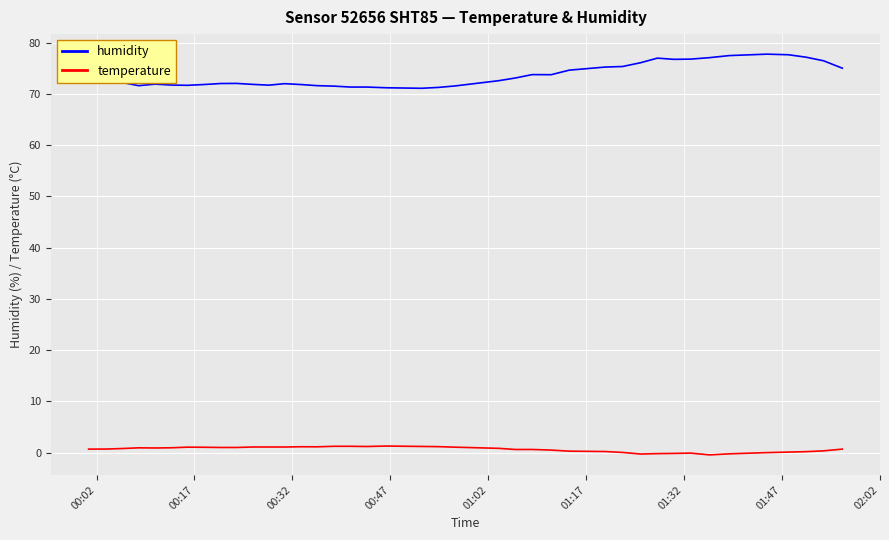

True or false: humidity and temperature cross at least once.

False